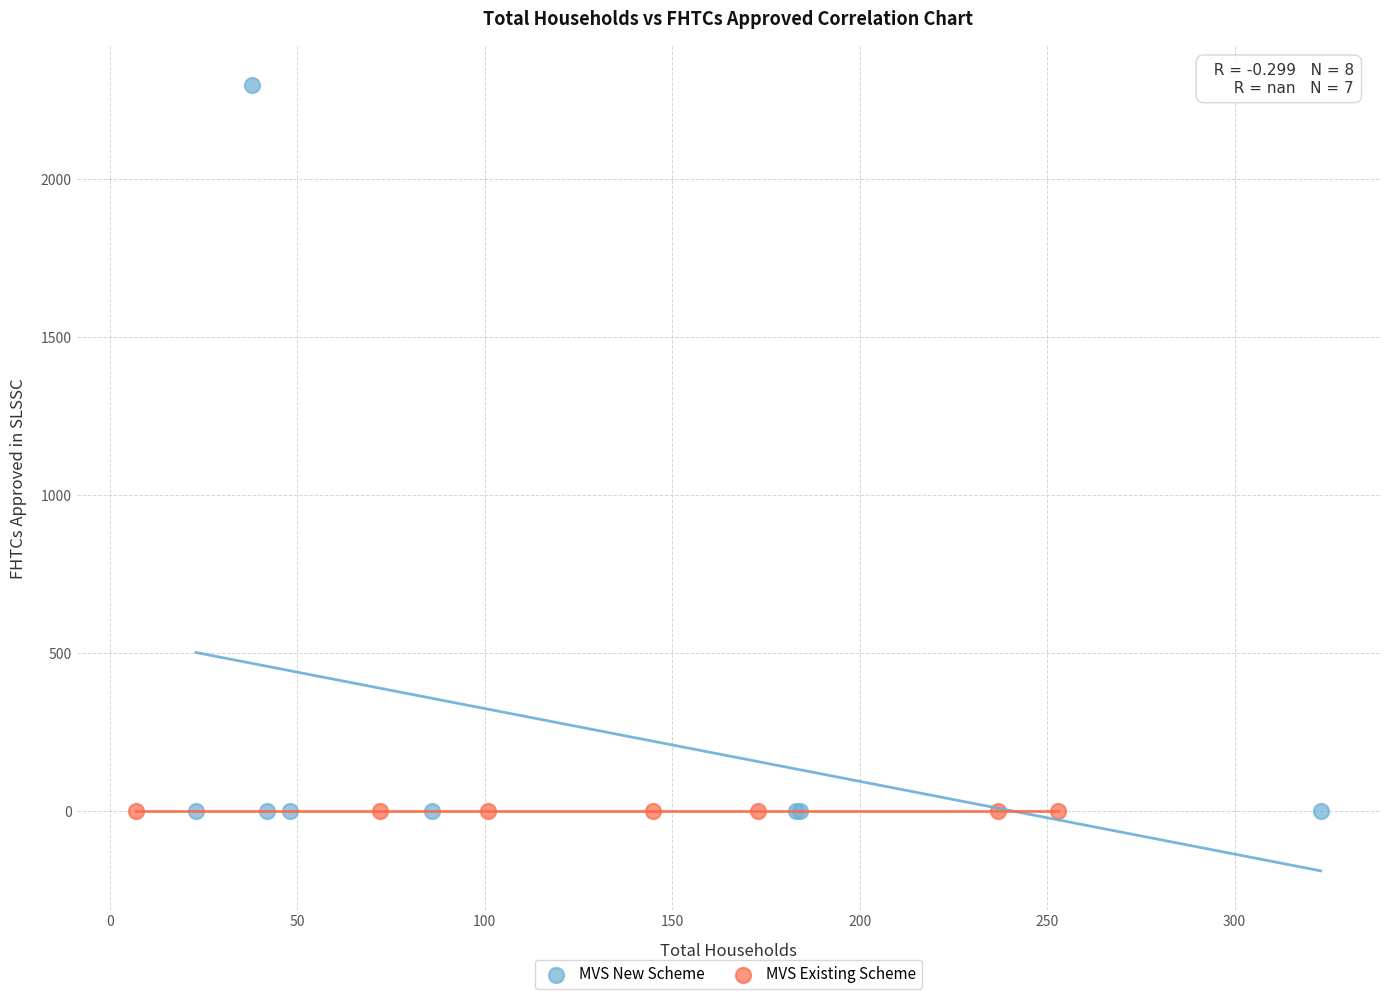

What are all the series names shown in the legend?

MVS New Scheme, MVS Existing Scheme